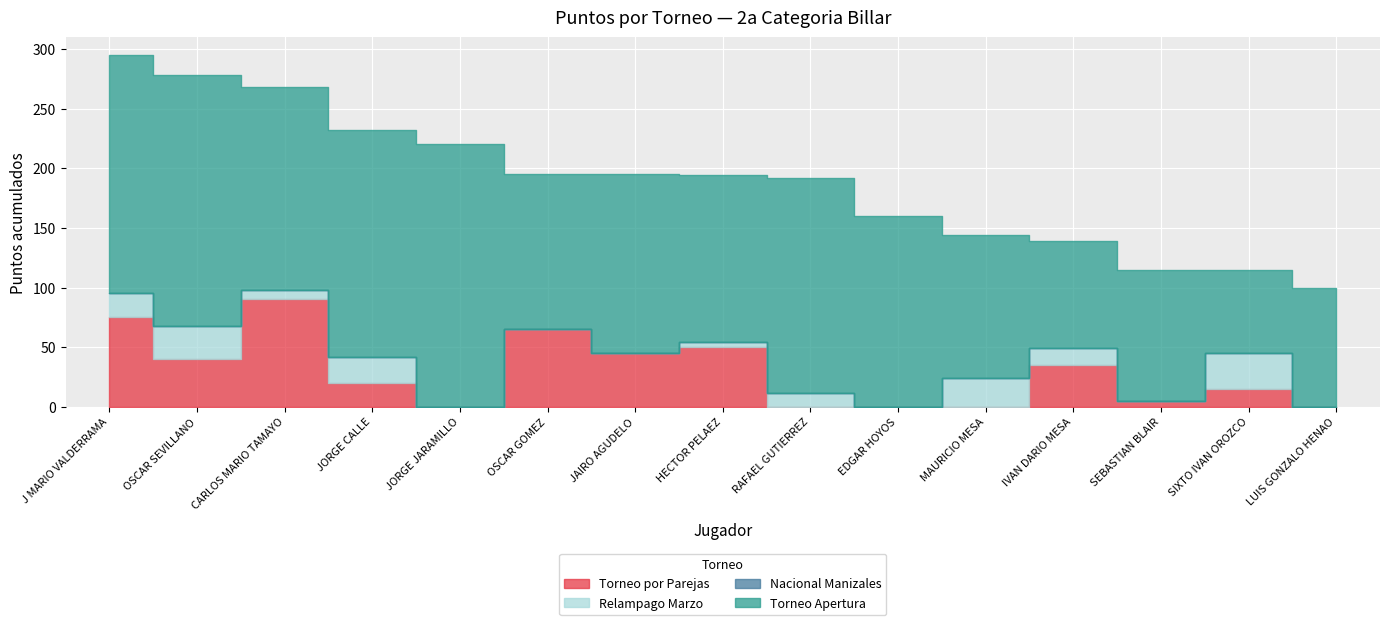

True or false: Torneo por Parejas and Nacional Manizales cross at least once.

False